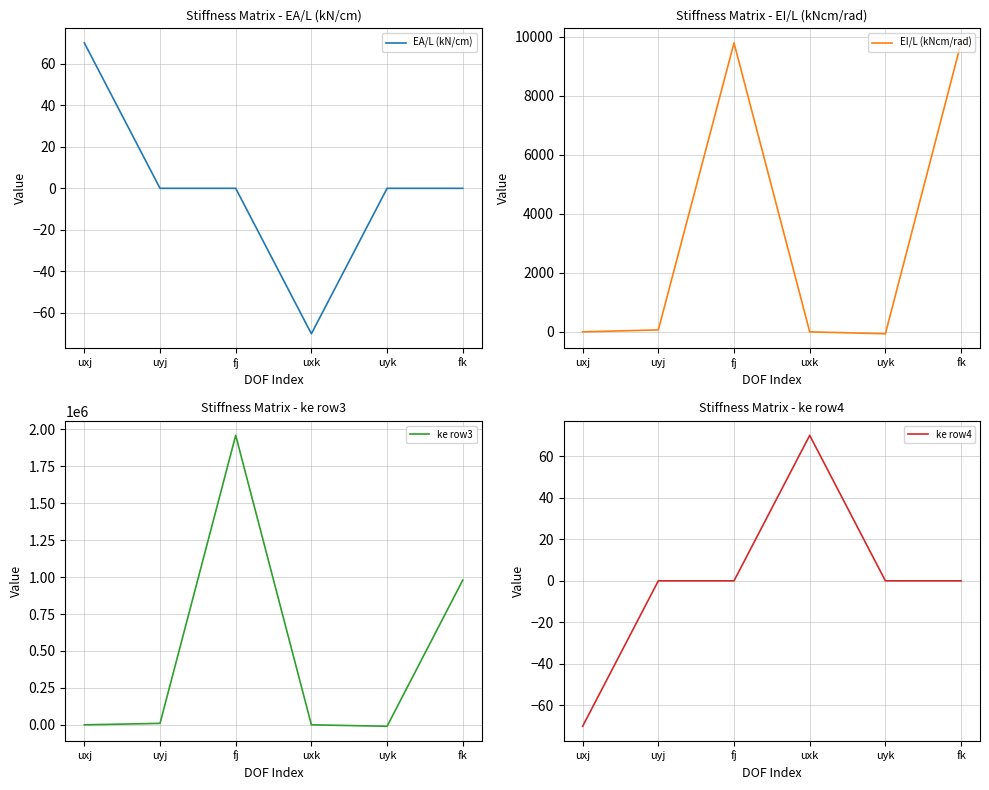

How many lines are shown in the chart?

4